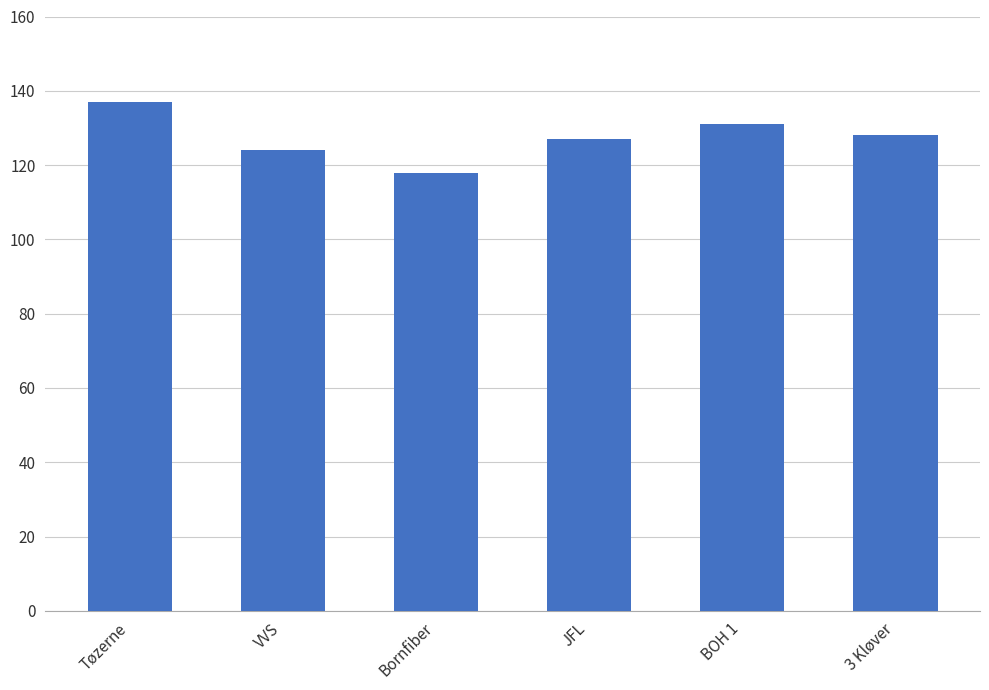

What is the sum of all values?

765